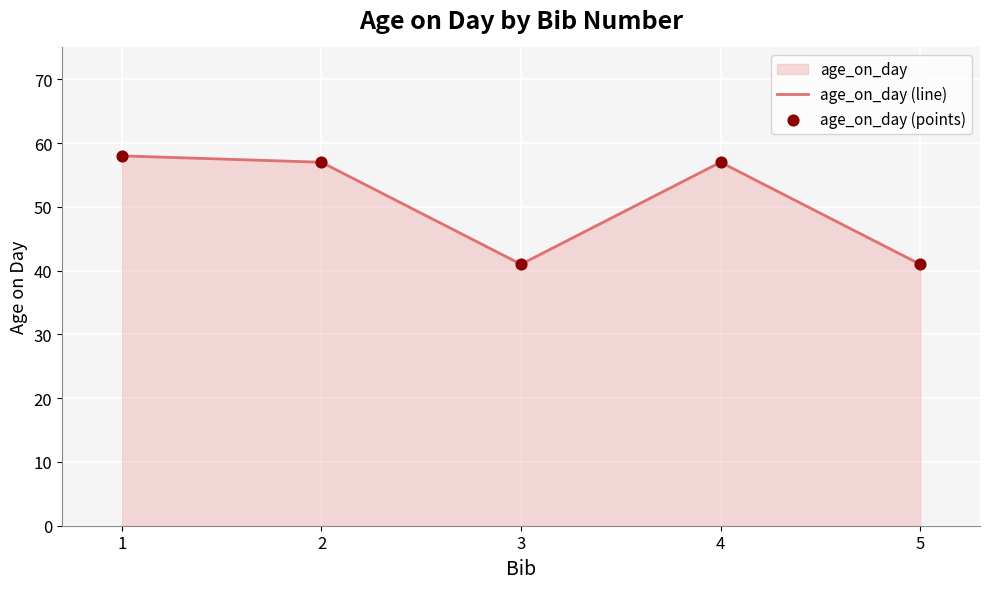

Which series reaches the maximum Y coordinate?

age_on_day (line)